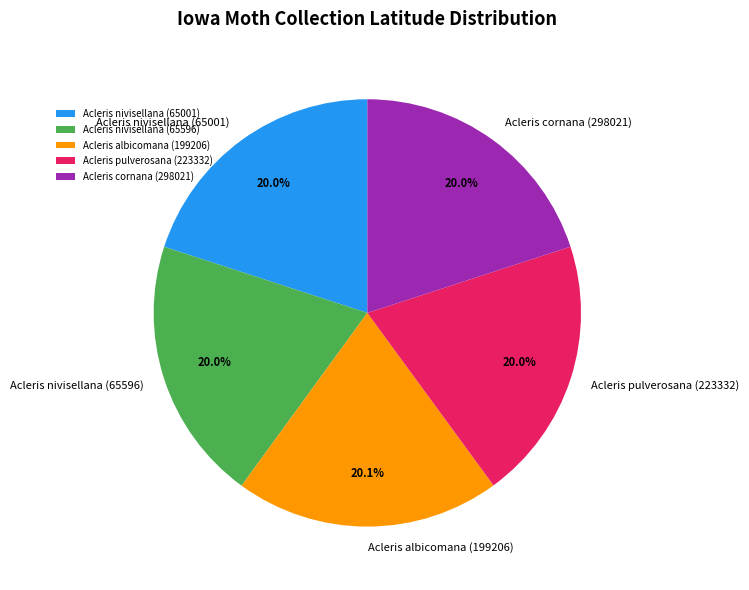

Is it true that Acleris nivisellana (65596) is 29% of the pie?

False